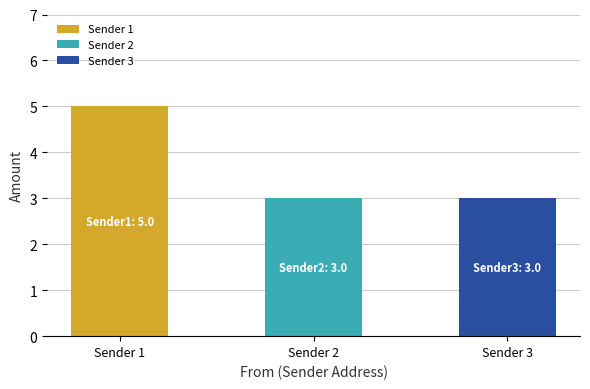

How many bars are there in total?

3